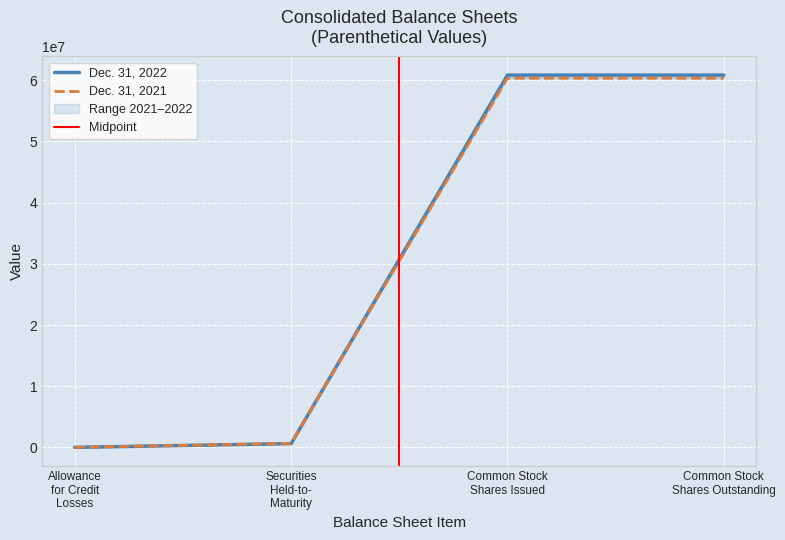

True or false: Dec. 31, 2021 and Dec. 31, 2022 cross at least once.

False